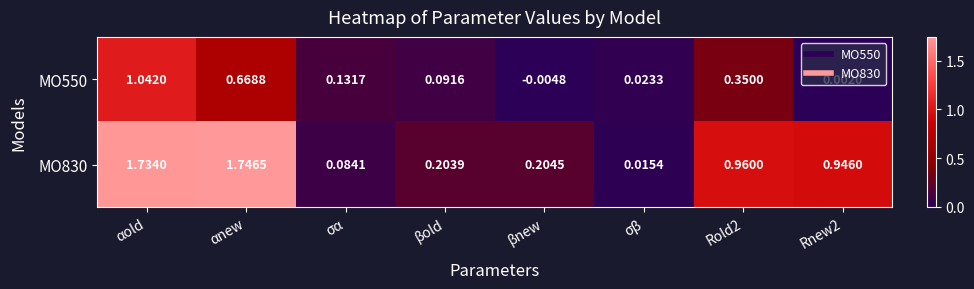

Is the value of MO550 at σα greater than the value of MO830 at βnew?

No